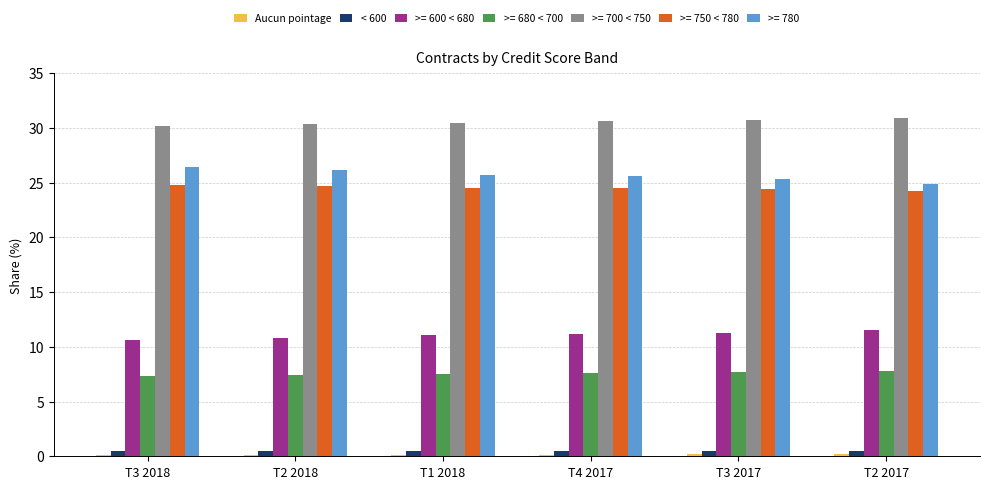

What is the value of the < 600 bar at the 3rd from the left?

0.5